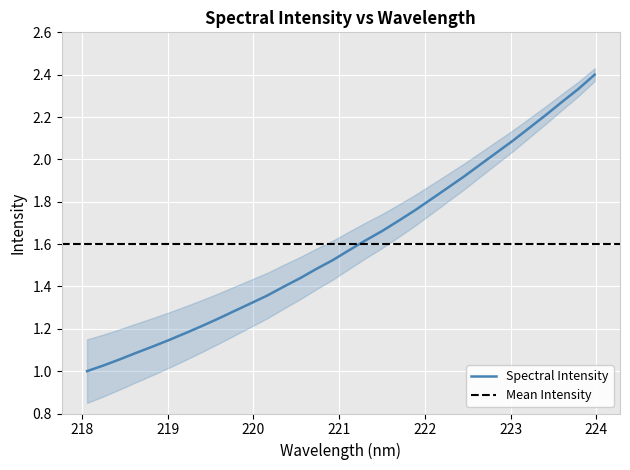

Is it true that the value at 220.7354 is 1.0?

False